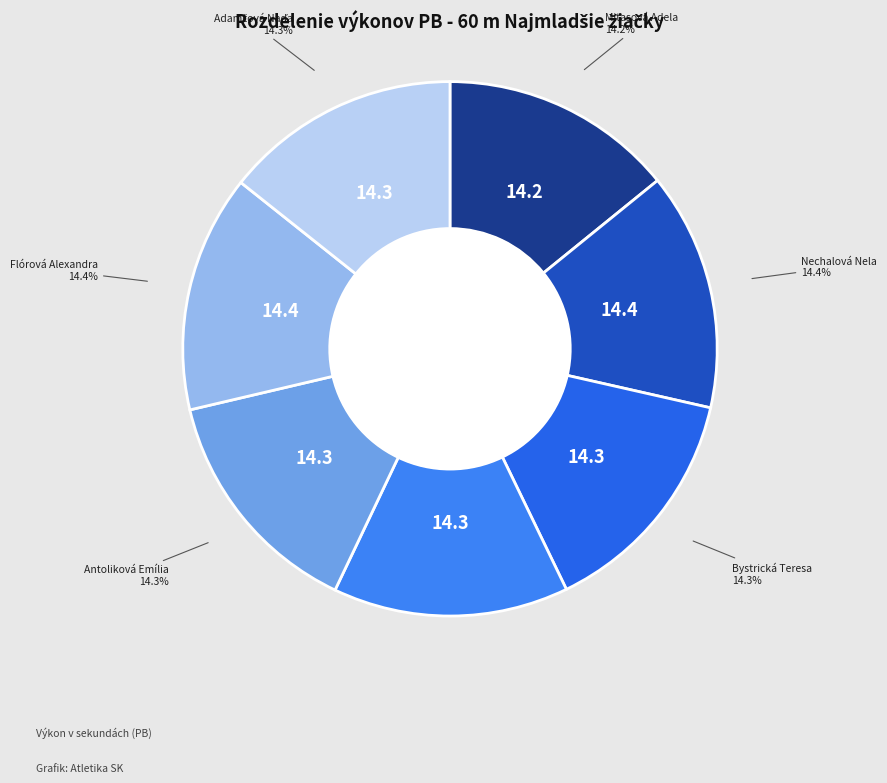

What percentage is NOT represented by Bystrická Teresa?

85.7%